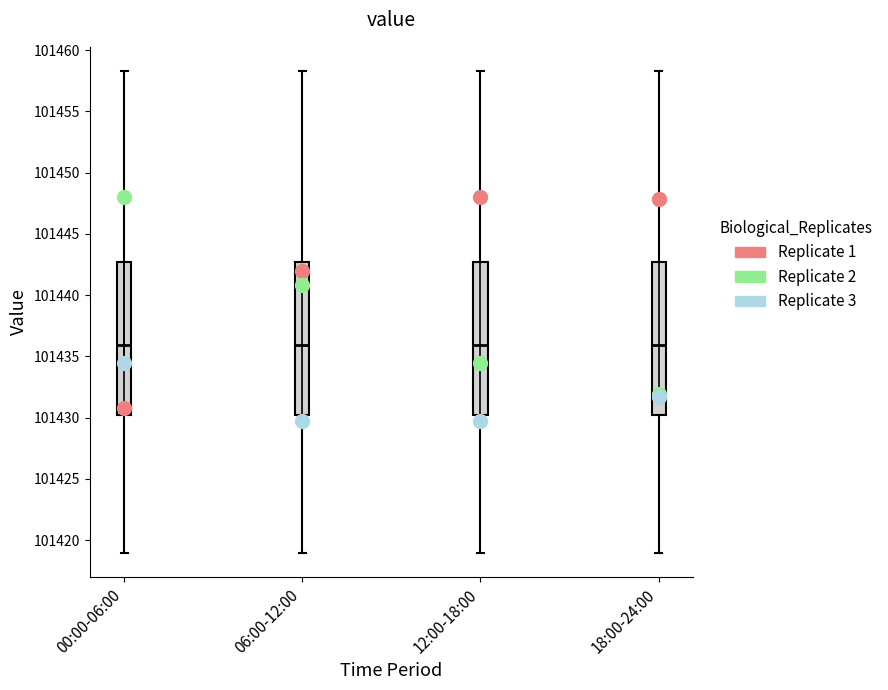

Reading left to right, transcribe this box plot: for each box, give where its median line is, the range the box spans, and where its two whiskers end, as read against the y-axis. The values are not printed on the chart, so give them approximately, as read against the axis.

00:00-06:00: median 101436.0, box 101430.5 to 101442.5, whiskers 101419.0 to 101458.5
06:00-12:00: median 101436.0, box 101430.5 to 101442.5, whiskers 101419.0 to 101458.5
12:00-18:00: median 101436.0, box 101430.5 to 101442.5, whiskers 101419.0 to 101458.5
18:00-24:00: median 101436.0, box 101430.5 to 101442.5, whiskers 101419.0 to 101458.5